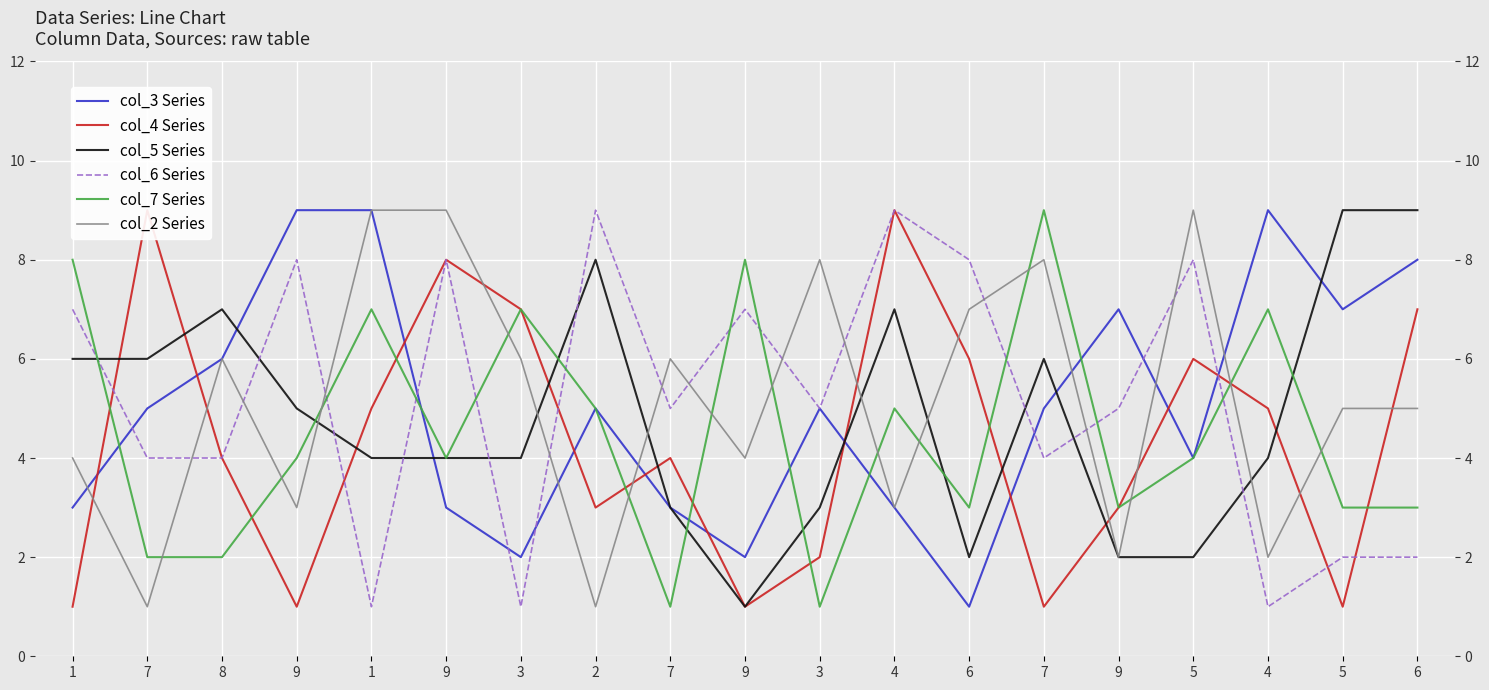

Read the col_3 Series value at 2.

5